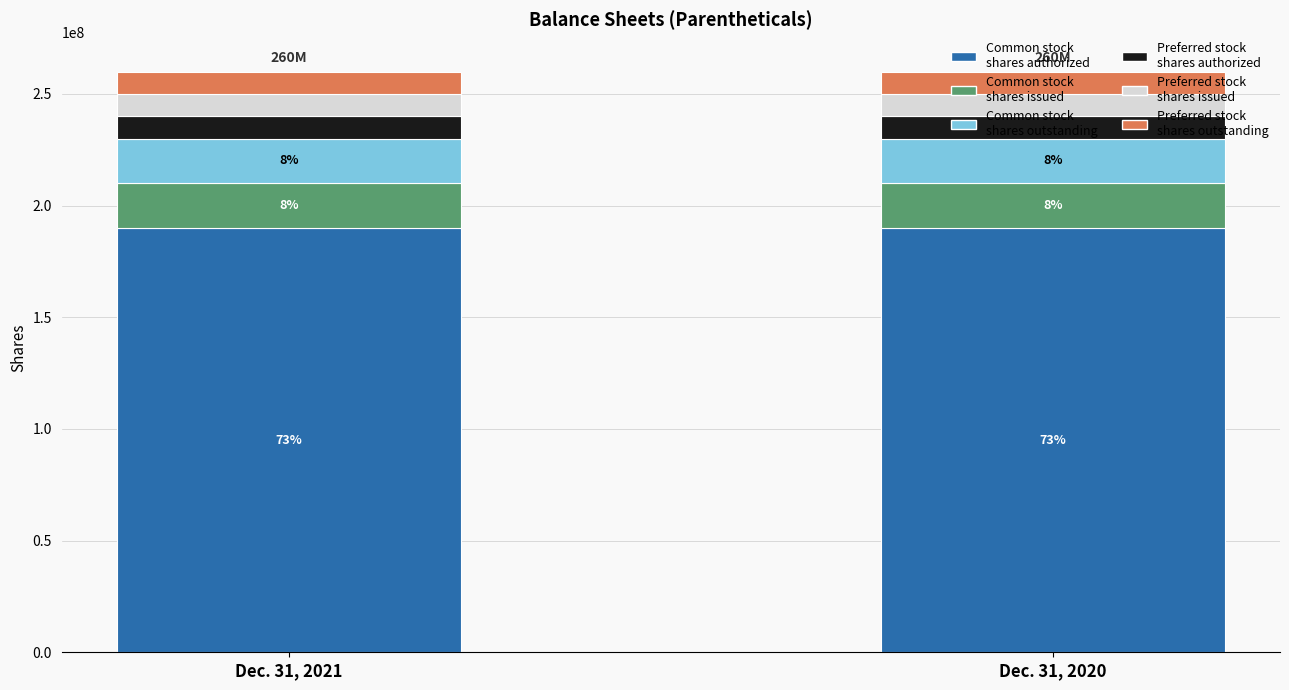

Which category has the lowest value in the Dec. 31, 2021 series?

Preferred stock
shares authorized